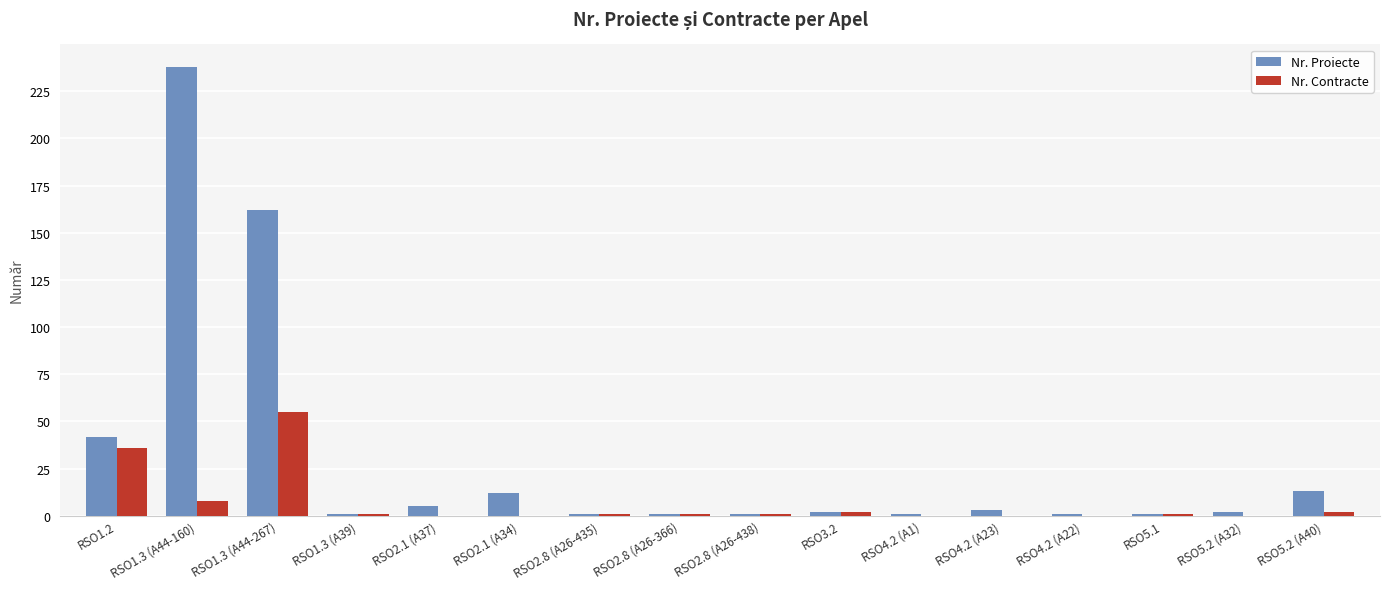

What is the total value across all series at RSO1.3 (A44-160)?

246